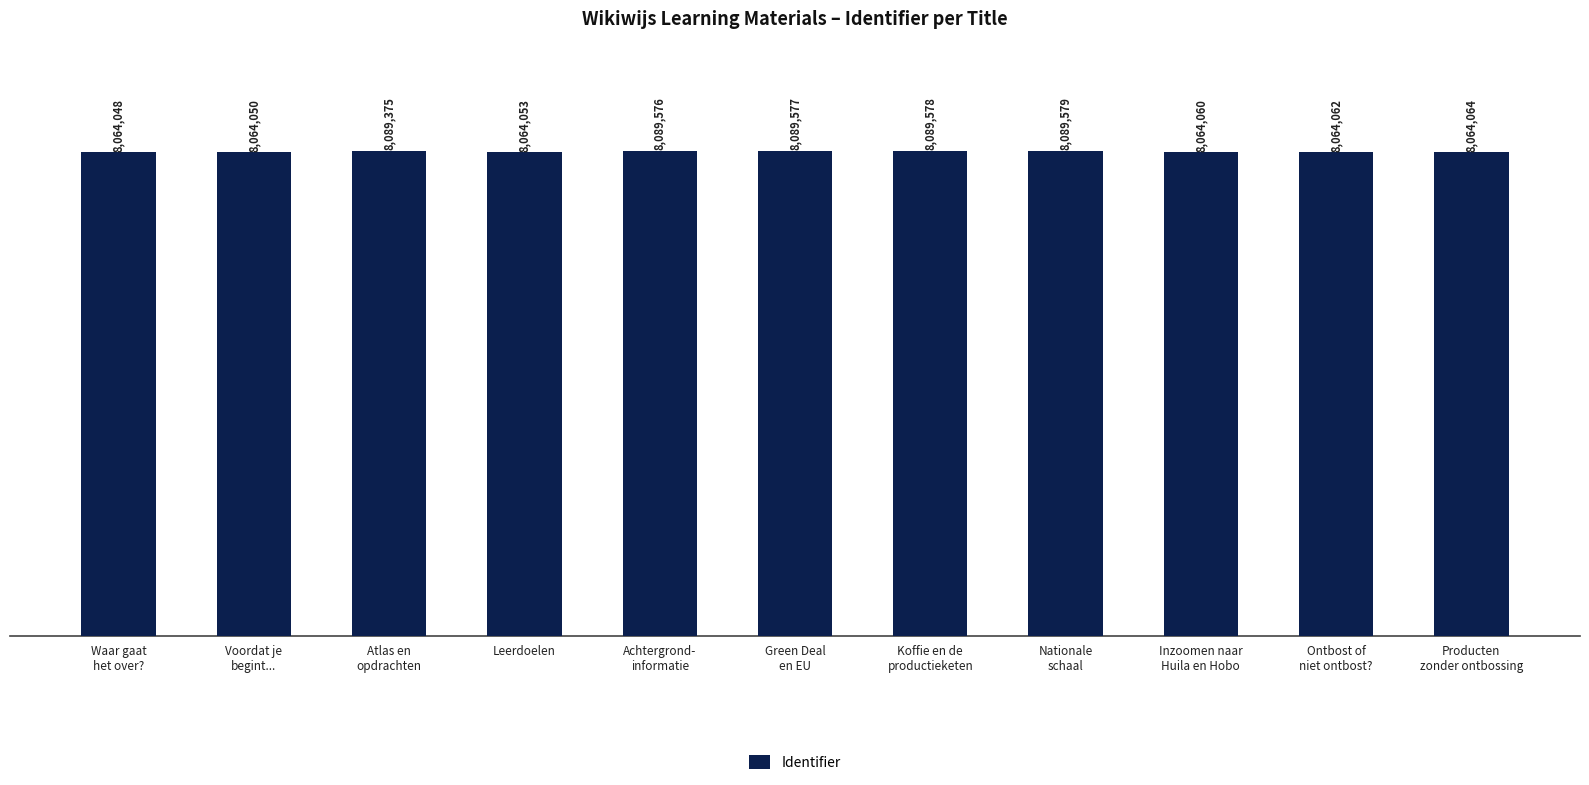

True or false: the data shows 13901803 at Green Deal
en EU.

False